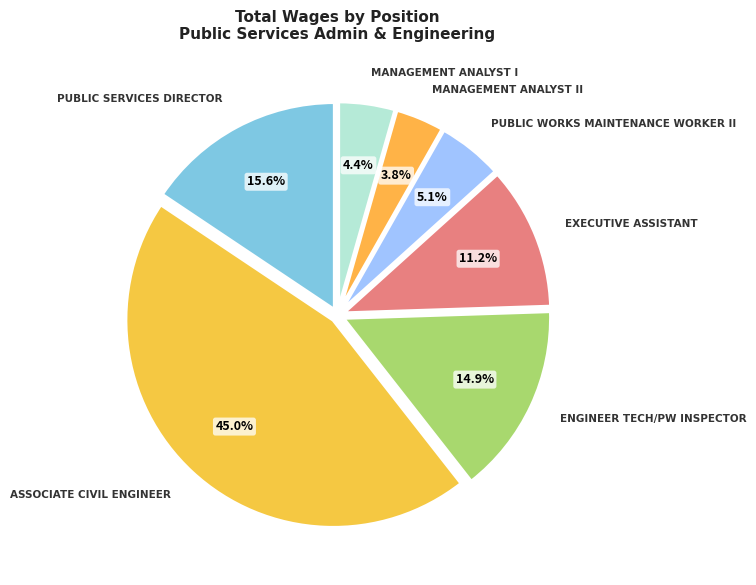

To the nearest percent, what is the average slice percentage?

14%